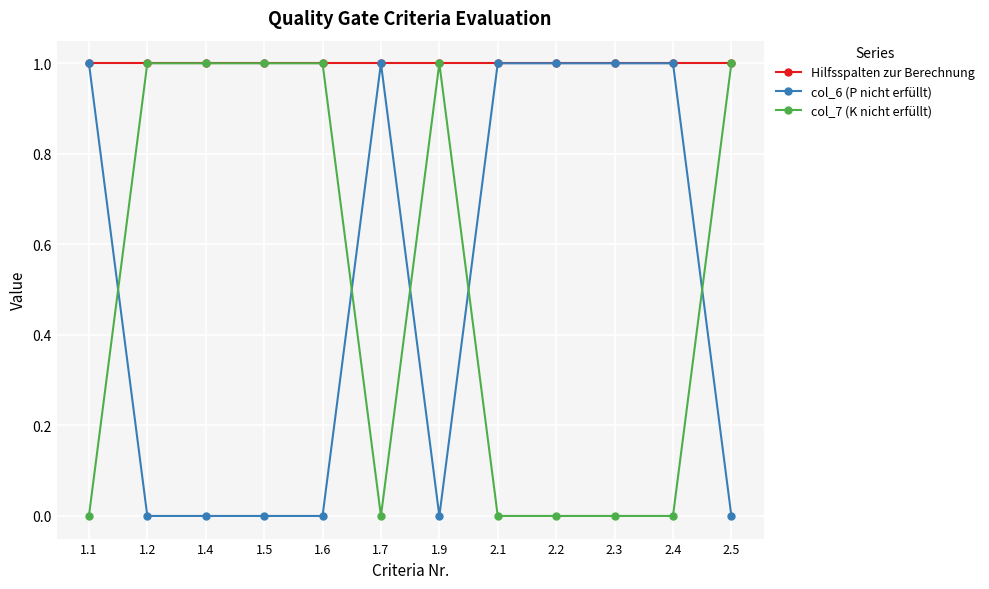

What is the label of the 4th point from the left?

1.5